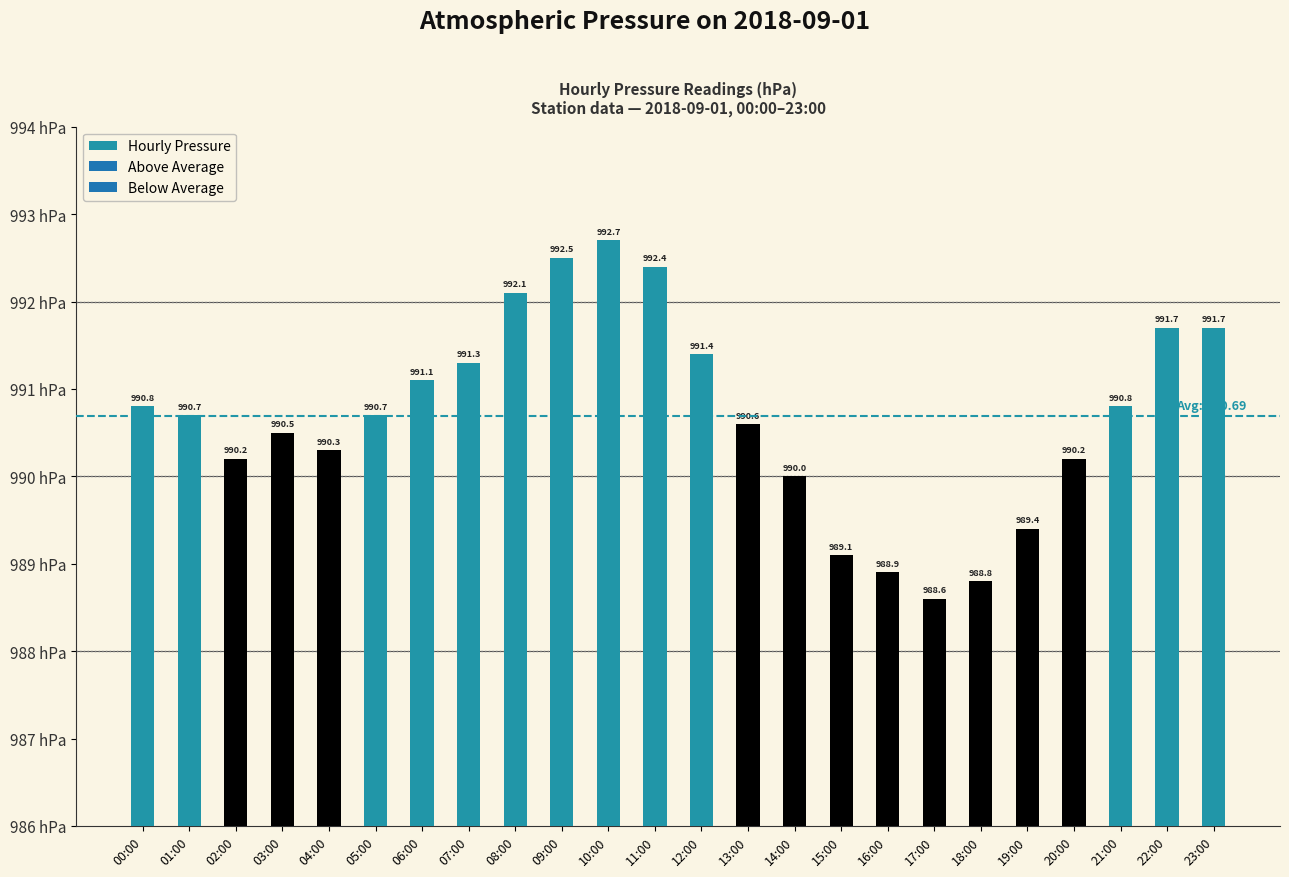

What is the difference between the values at 19:00 and 15:00?

0.3